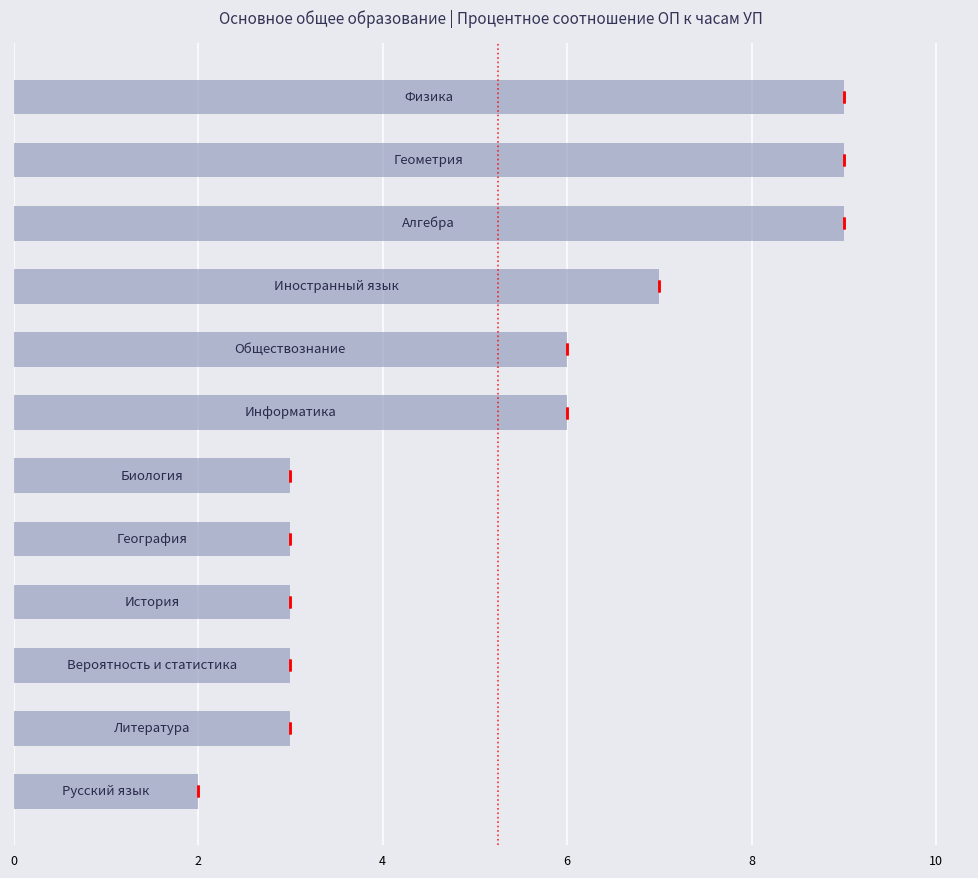

How many series are shown in this chart?

1